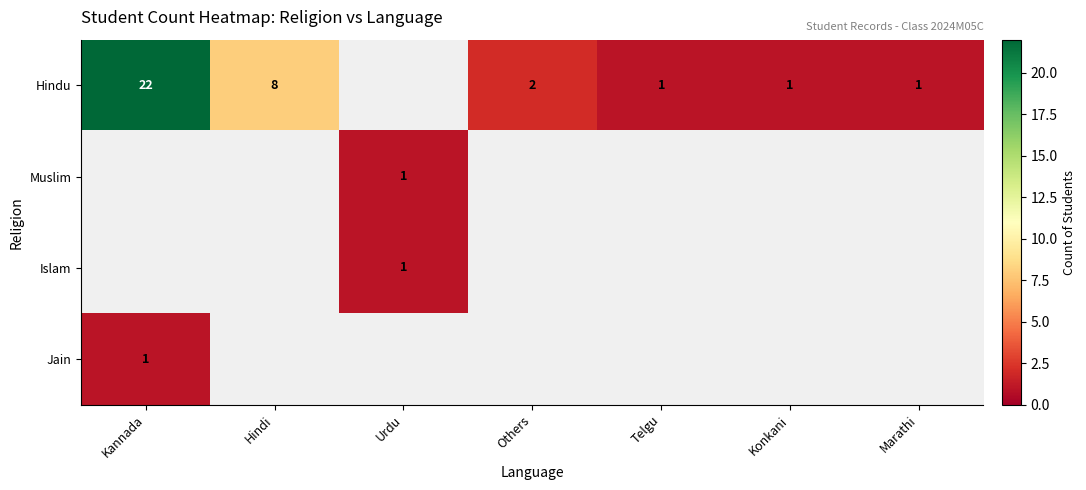

True or false: Islam has a value of 0 at Urdu.

False